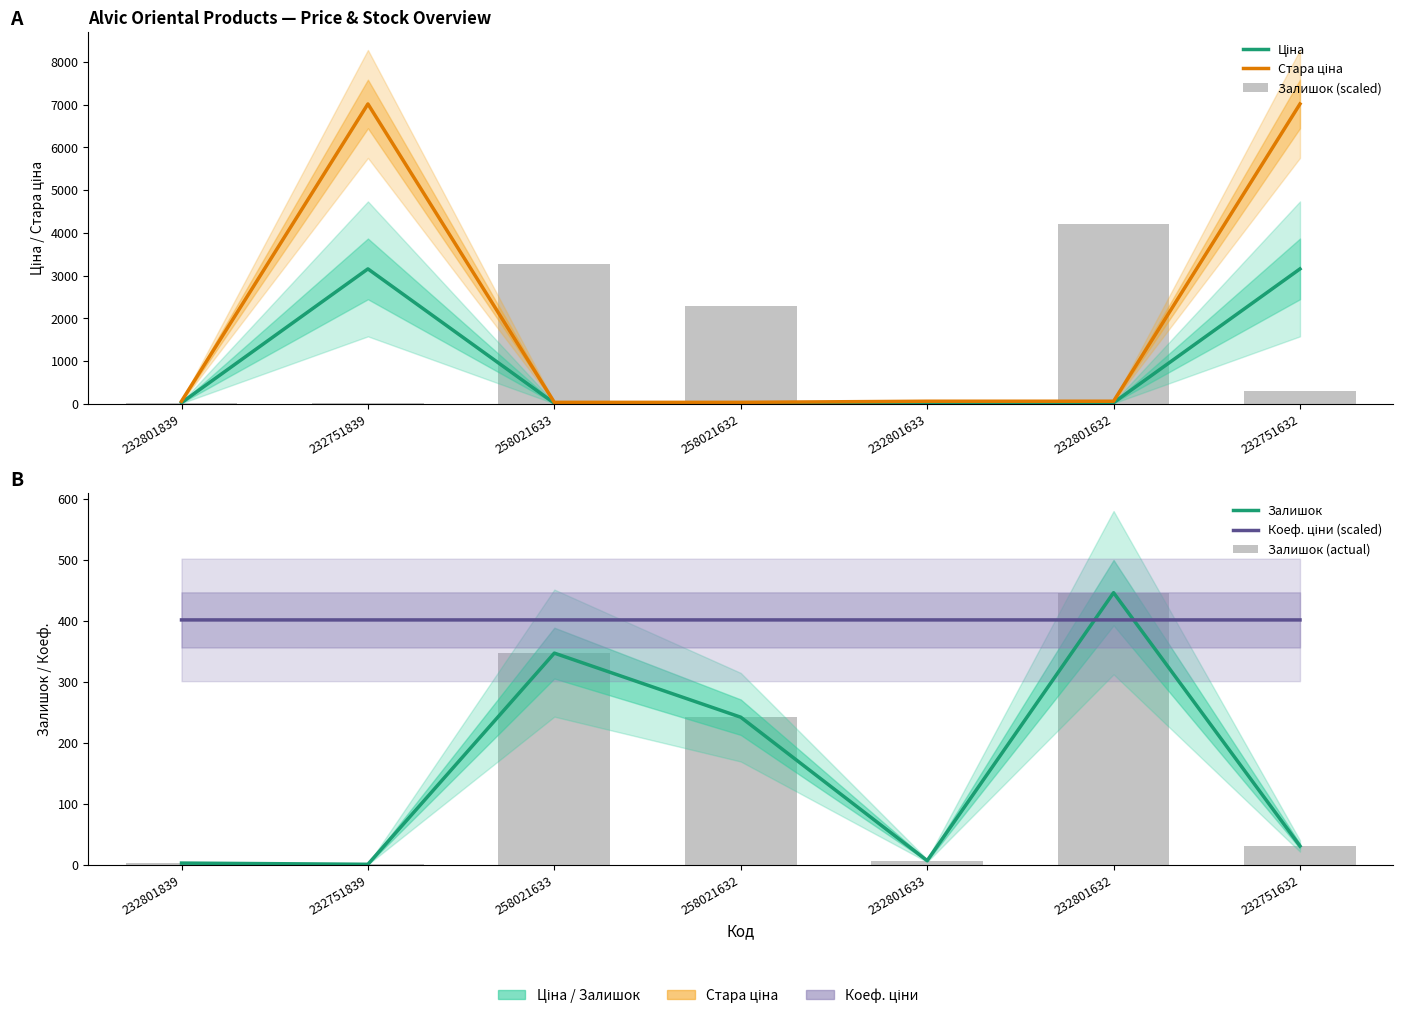

Rank the series at 232801633 from lowest to highest value.

Залишок, Залишок (actual), Ціна, Стара ціна, Залишок (scaled), Коеф. ціни (scaled)